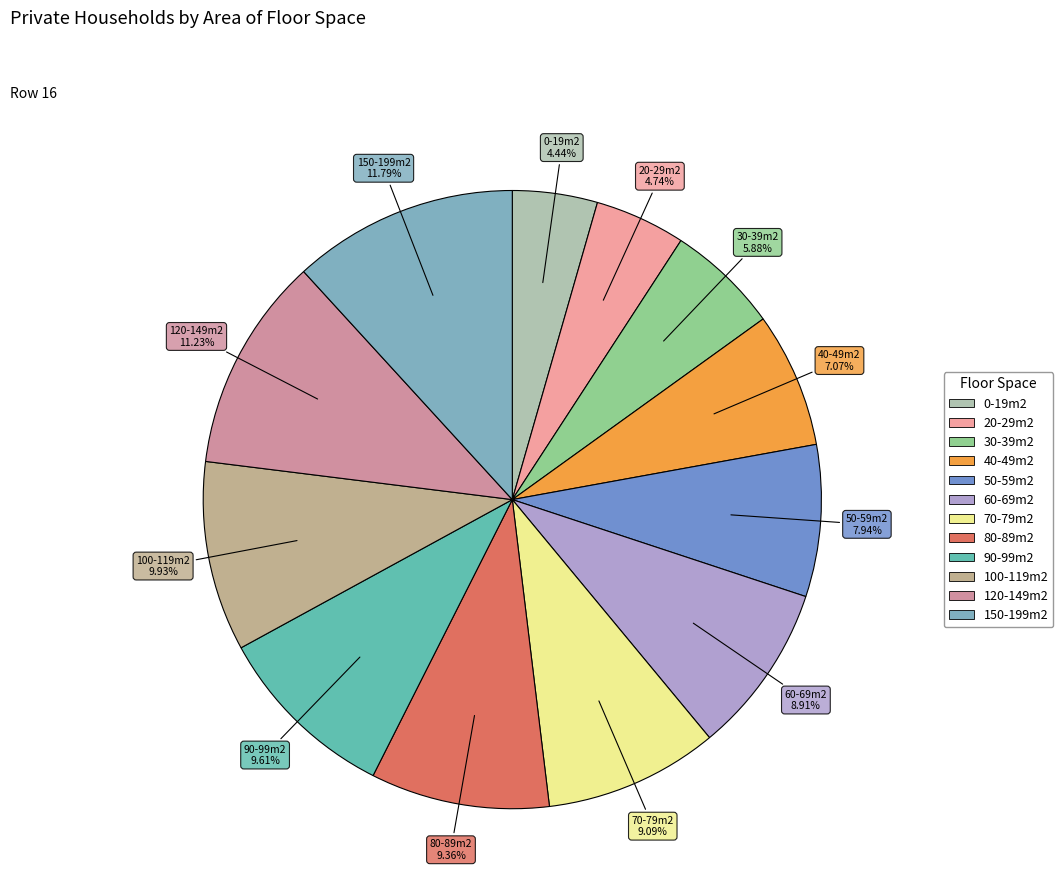

How much of the chart is everything except 40-49m2?

92.9%